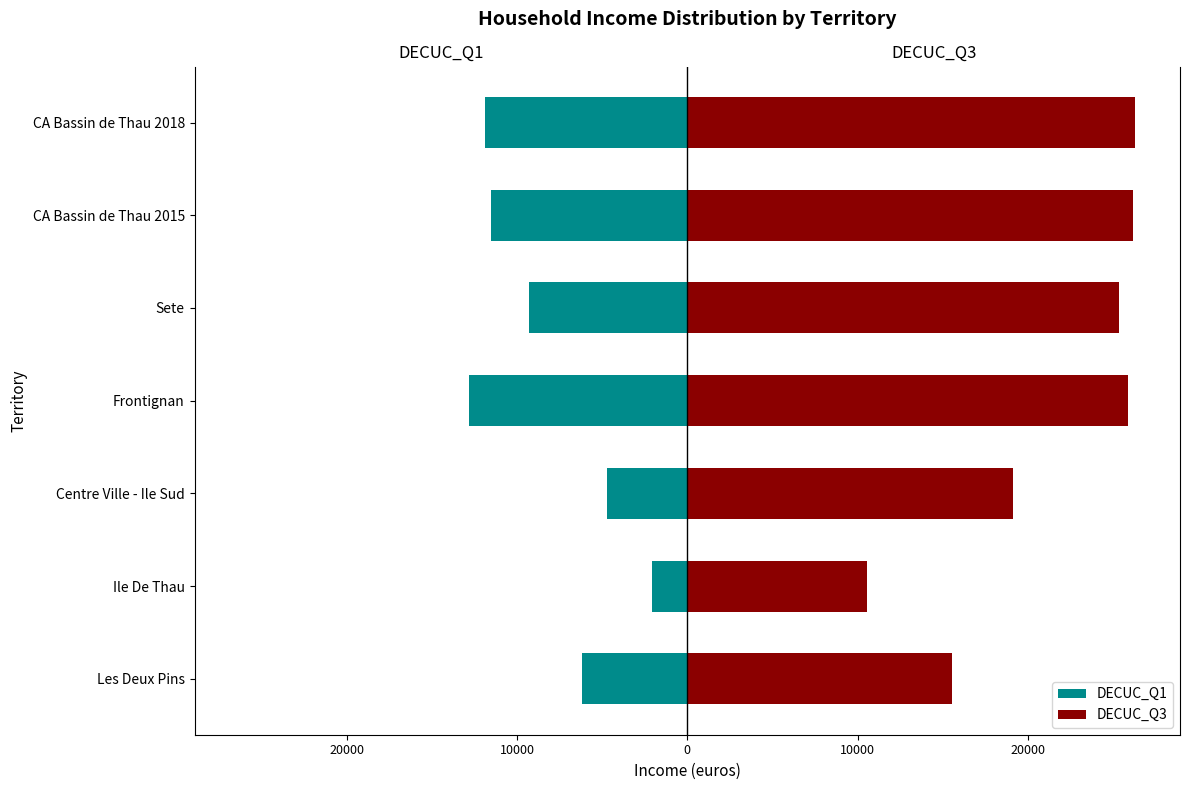

What is the sum of all DECUC_Q1 values?

-58513